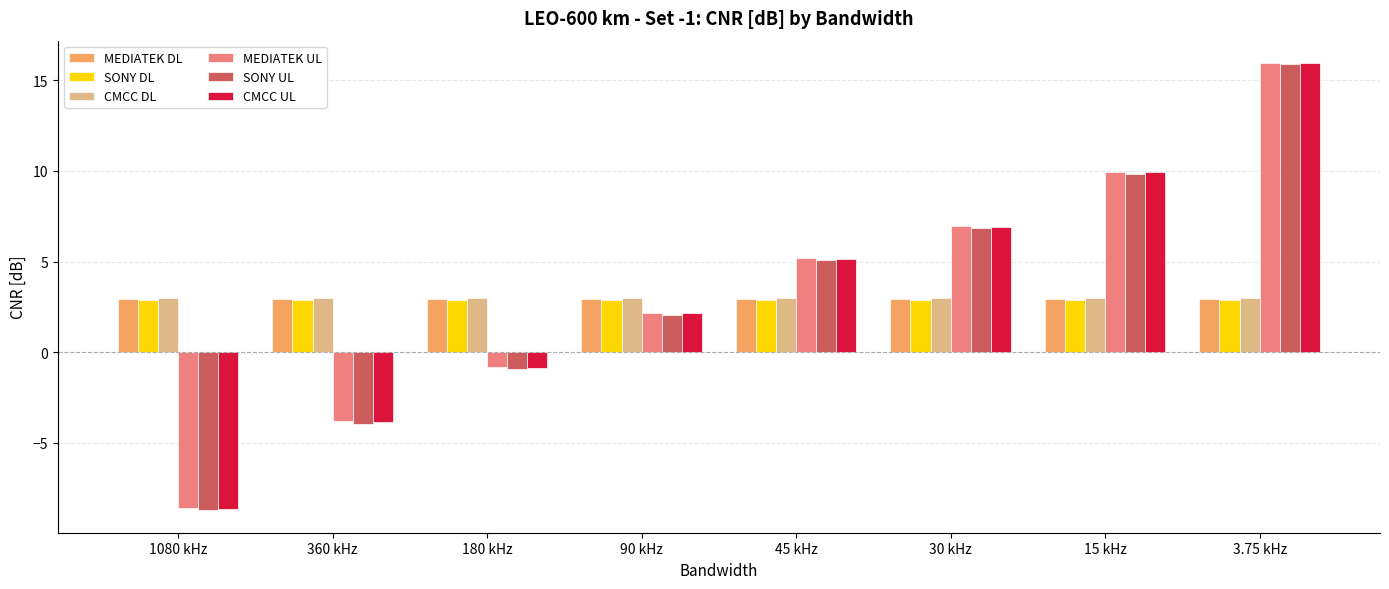

True or false: SONY UL has a value of -1.4 at 360 kHz.

False